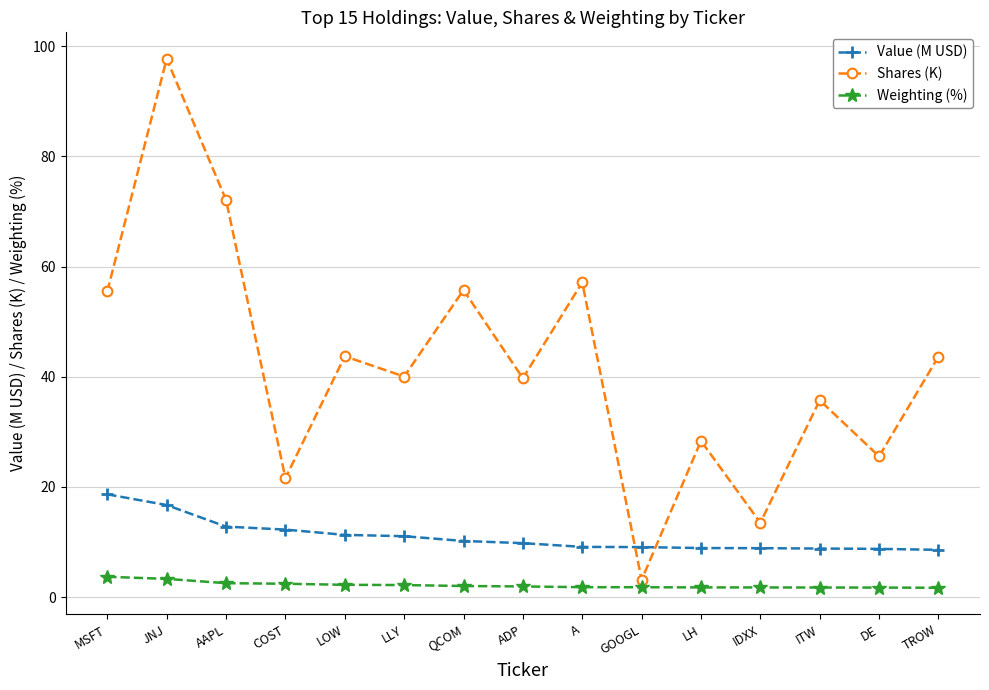

Does the chart display data point markers on the line(s)?

Yes